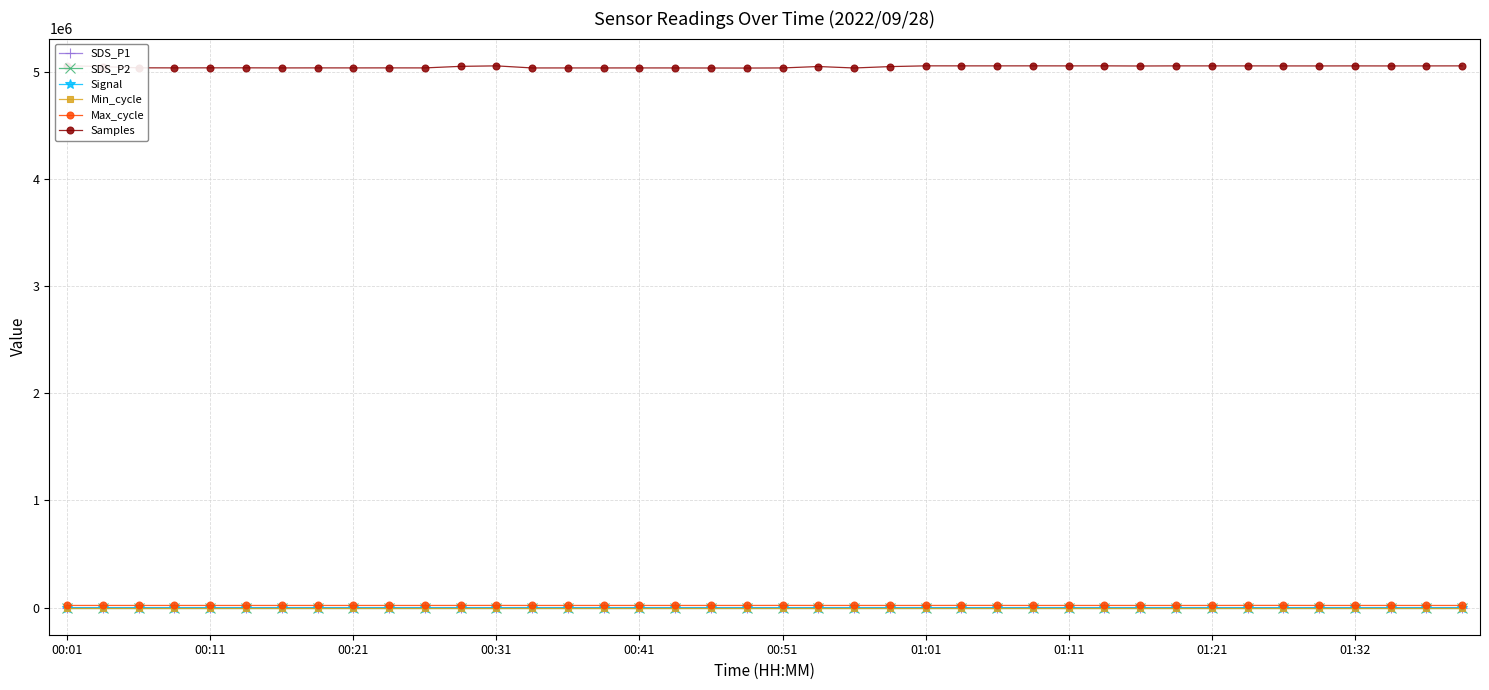

At how many categories does at least one series exceed 3934420?

40